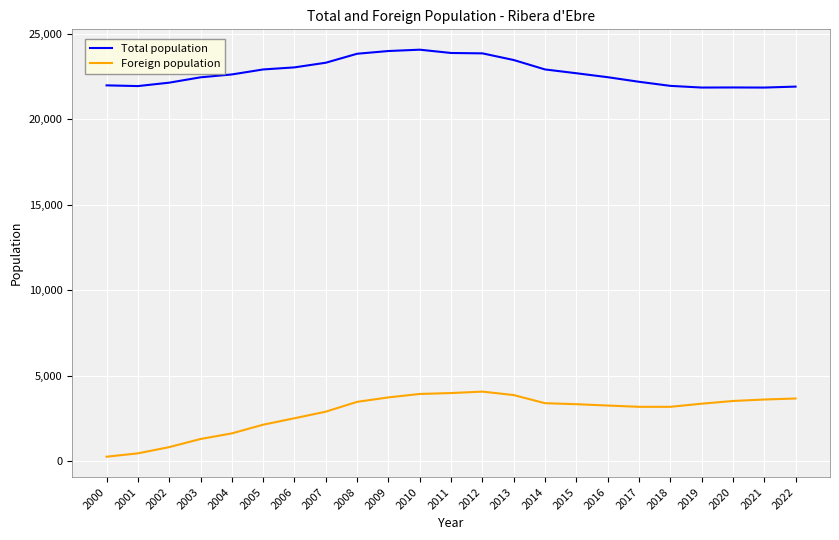

Does the chart have visible grid lines?

Yes